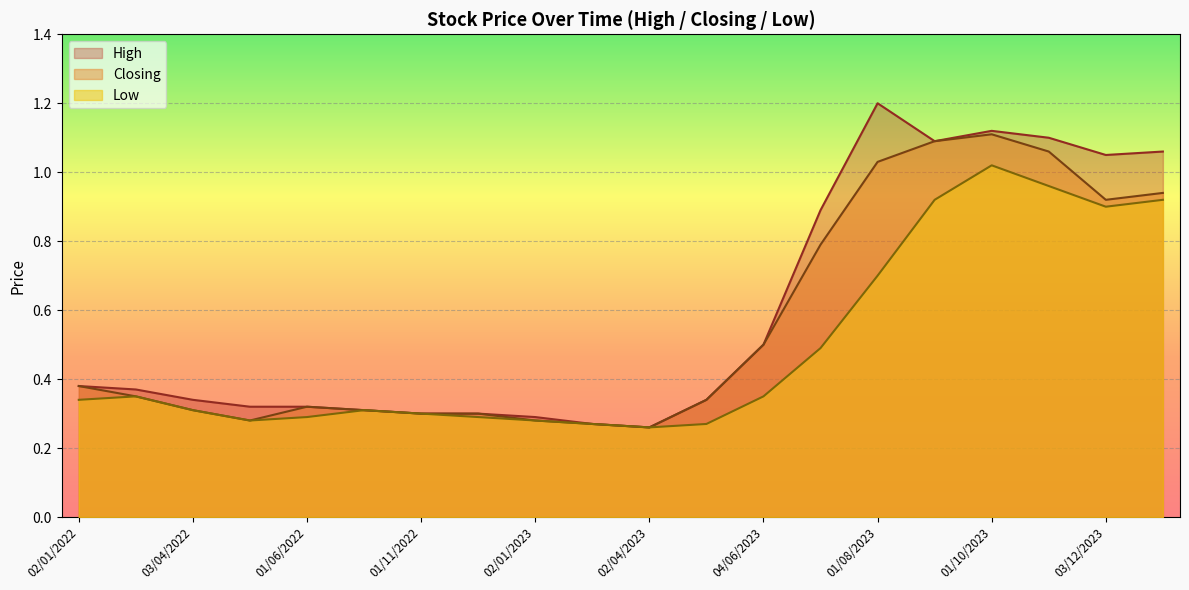

What is the difference between the maximum and minimum values in the Low series?

0.8